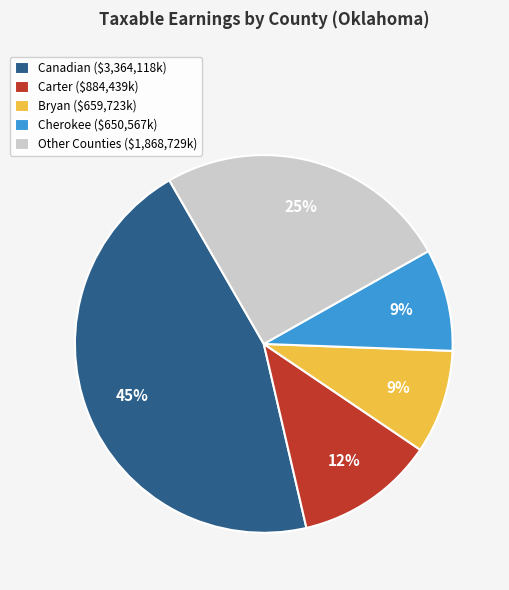

Which category has the biggest portion of the pie?

Canadian ($3,364,118k)